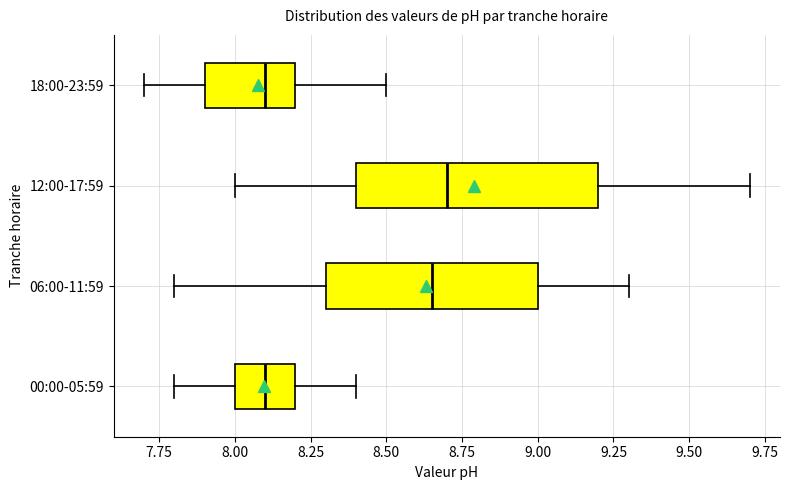

Reading bottom to top, transcribe this box plot: for each box, give where its median line is, the range the box spans, and where its two whiskers end, as read against the x-axis. The values are not printed on the chart, so give them approximately, as read against the axis.

00:00-05:59: median 8.10, box 8.00 to 8.20, whiskers 7.80 to 8.40
06:00-11:59: median 8.65, box 8.30 to 9.00, whiskers 7.80 to 9.30
12:00-17:59: median 8.70, box 8.40 to 9.20, whiskers 8.00 to 9.70
18:00-23:59: median 8.10, box 7.90 to 8.20, whiskers 7.70 to 8.50